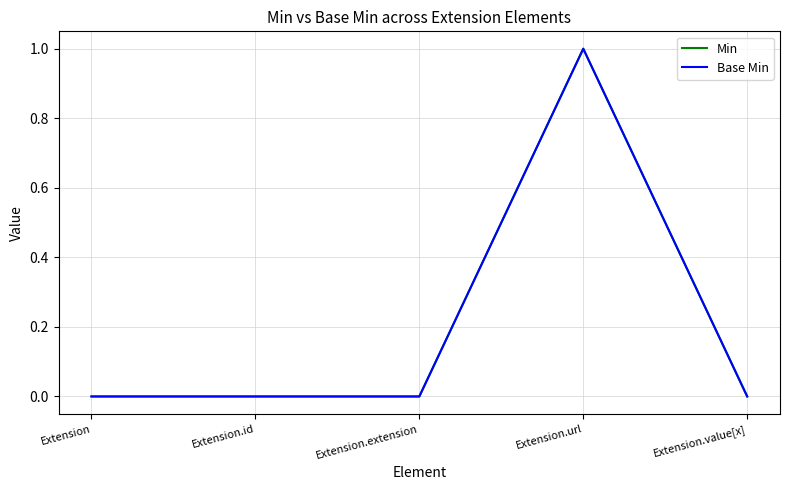

Does the chart display data point markers on the line(s)?

No